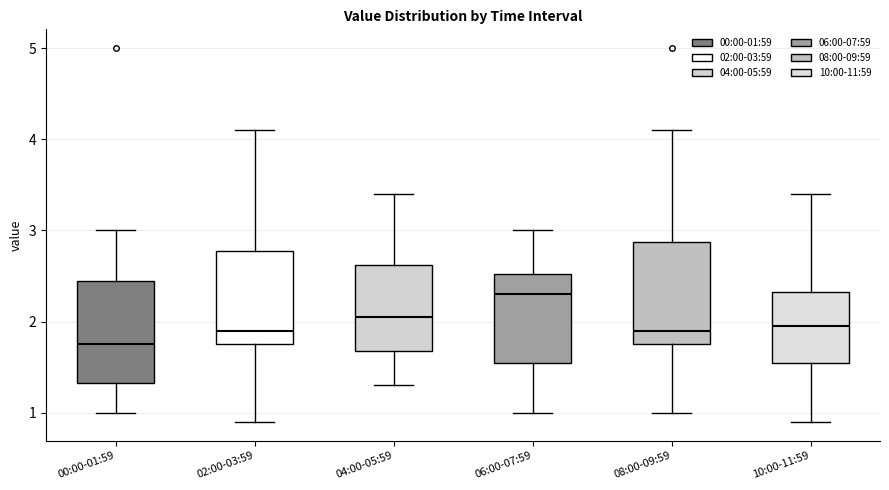

Where does the median line of the box for 10:00-11:59 sit on the y-axis? The values are not printed on the chart, so give them approximately, as read against the axis.

2.0